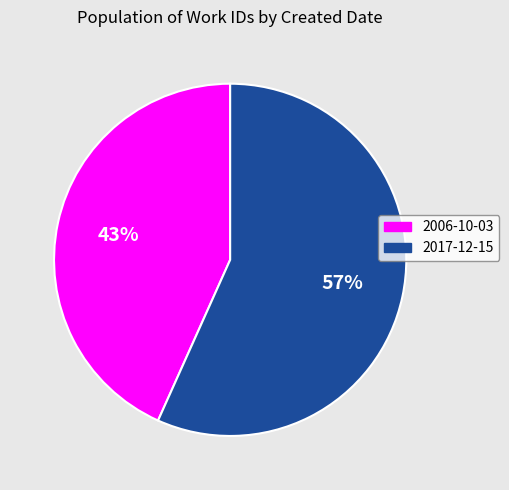

Which slice is the smallest?

2006-10-03